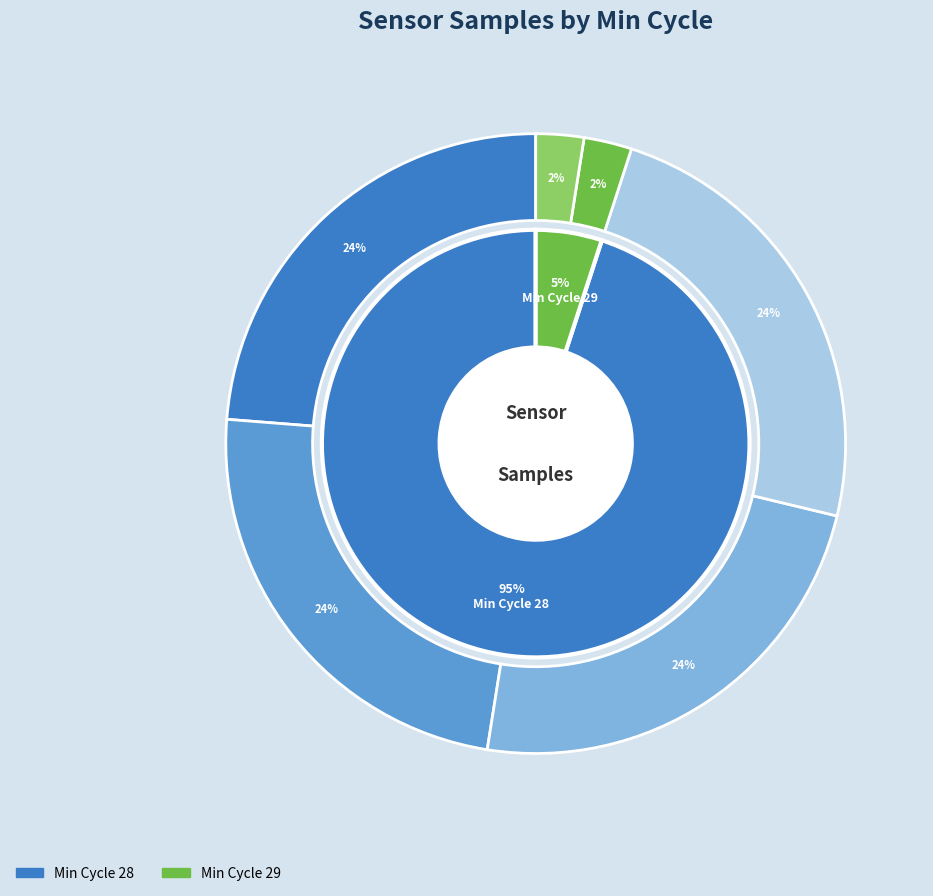

Between 28 and 28, which is larger?

28